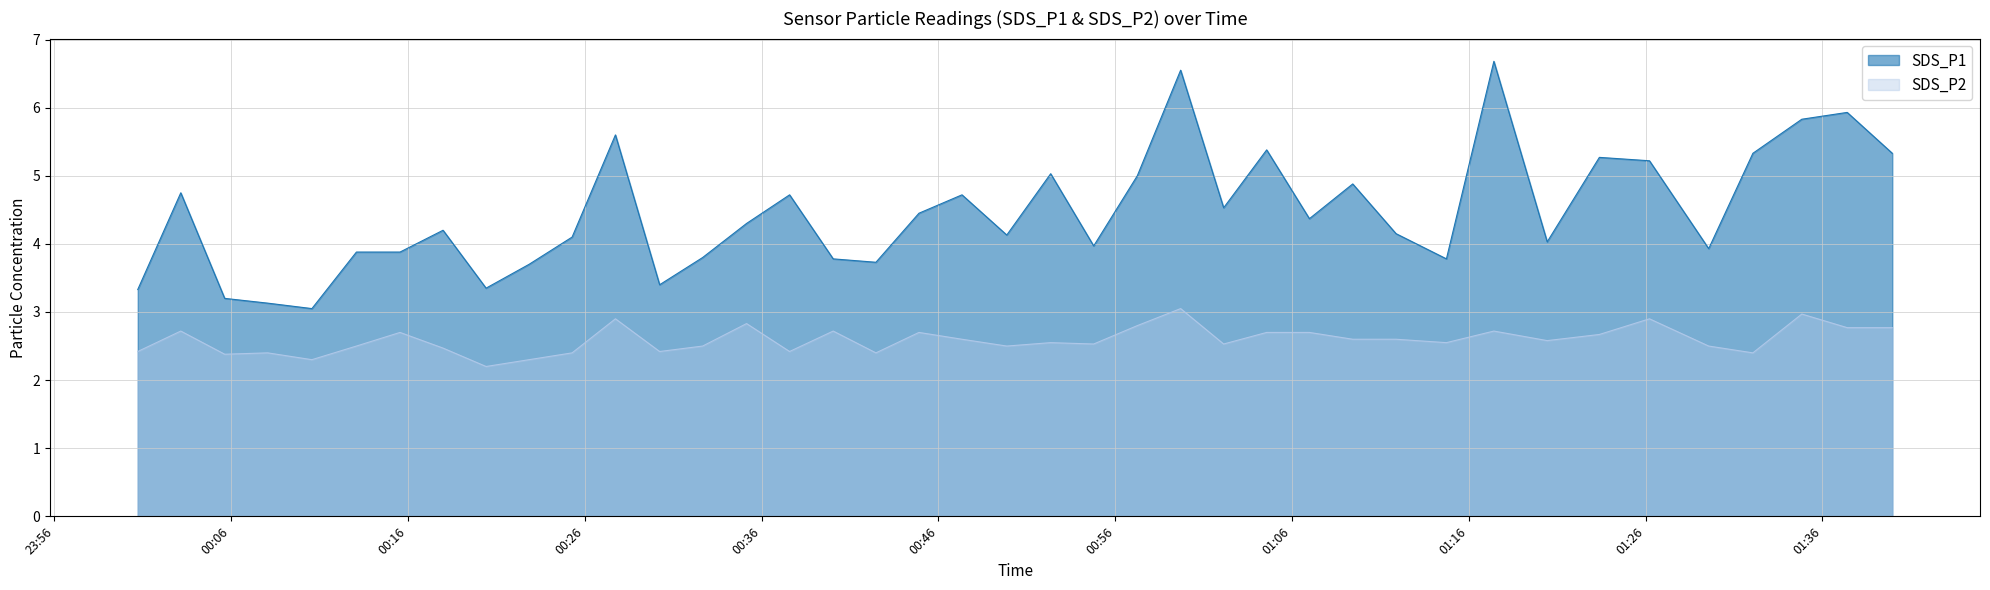

True or false: SDS_P2 has more than 1 interior local peaks.

True